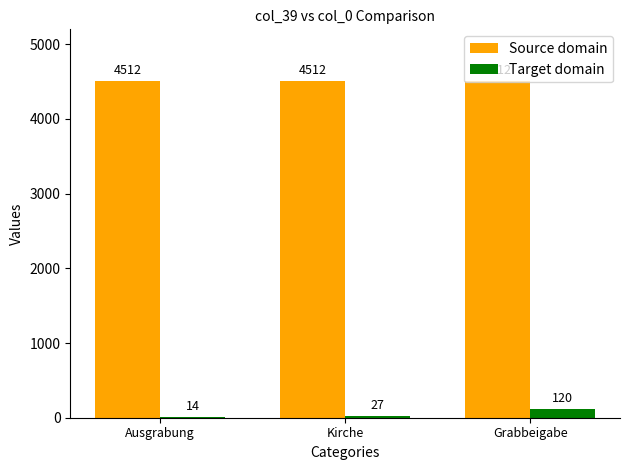

What is the sum of all Source domain values?

13536